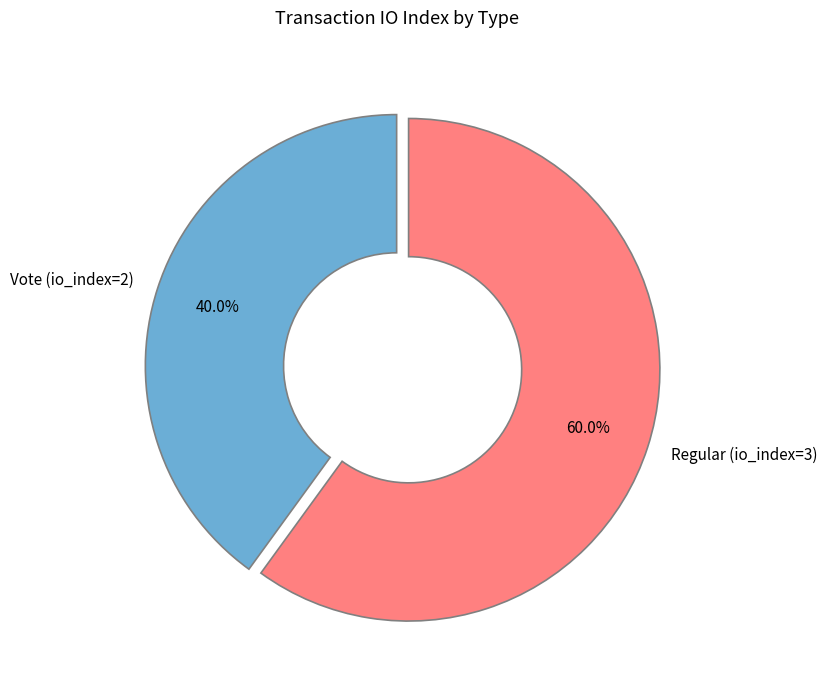

Approximately how many times larger is the value at Vote (io_index=2) compared to Regular (io_index=3)?

0.7